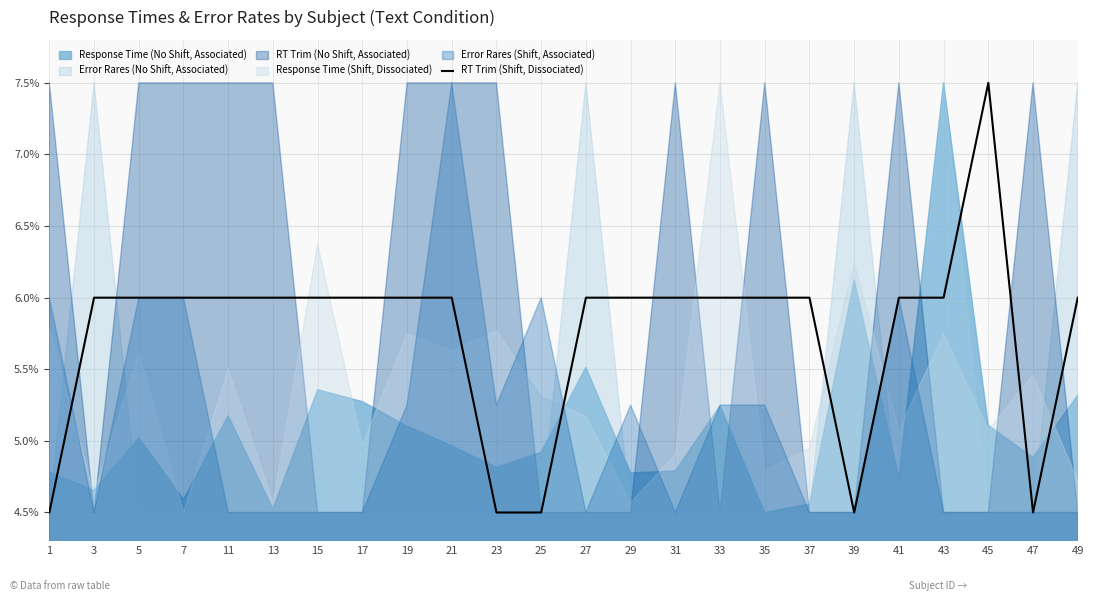

How many points are higher than both their immediate neighbors (excluding endpoints)?

1